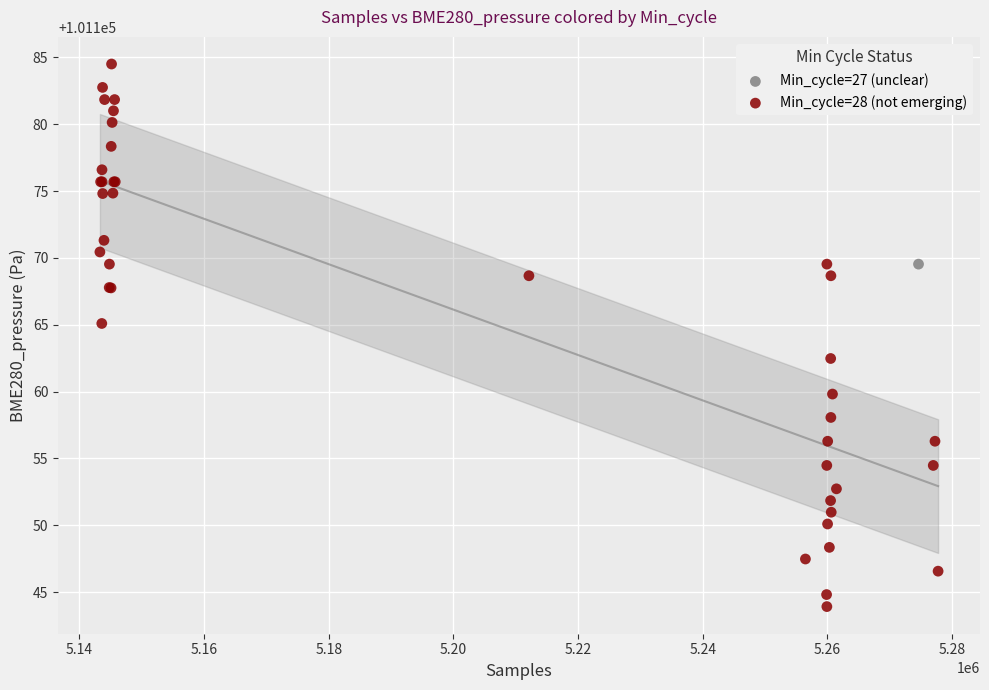

What are all the series names shown in the legend?

Min_cycle=27 (unclear), Min_cycle=28 (not emerging)